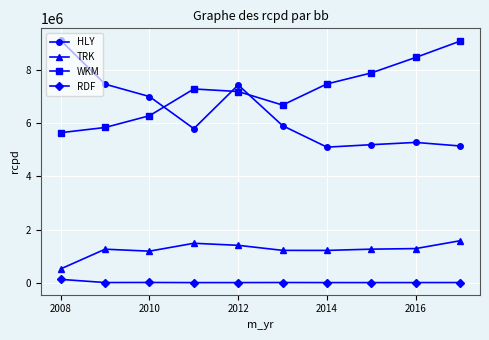

At how many categories does at least one series exceed 6631289?

10